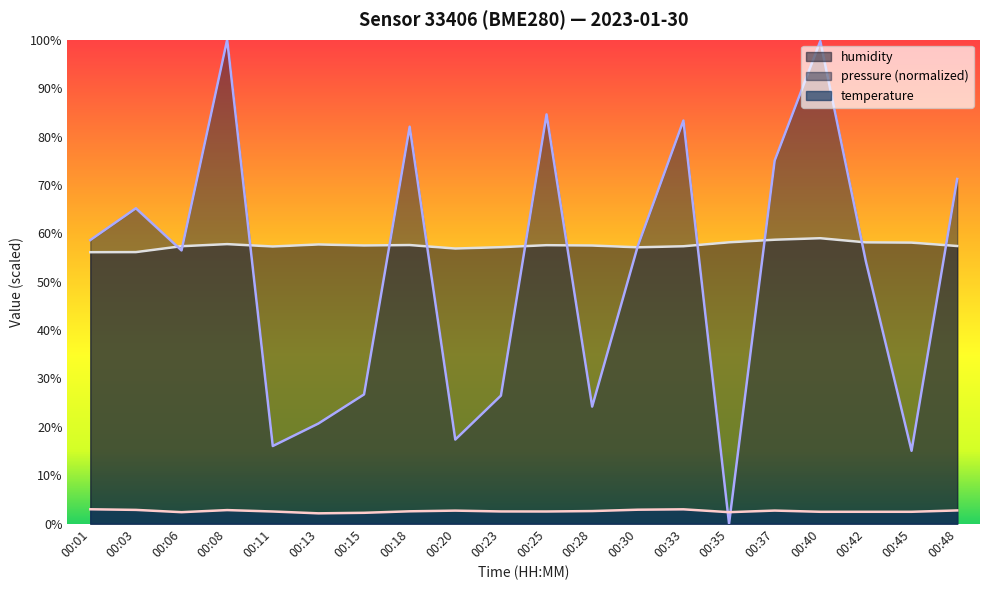

At which category is the sum across all series the highest?

00:40